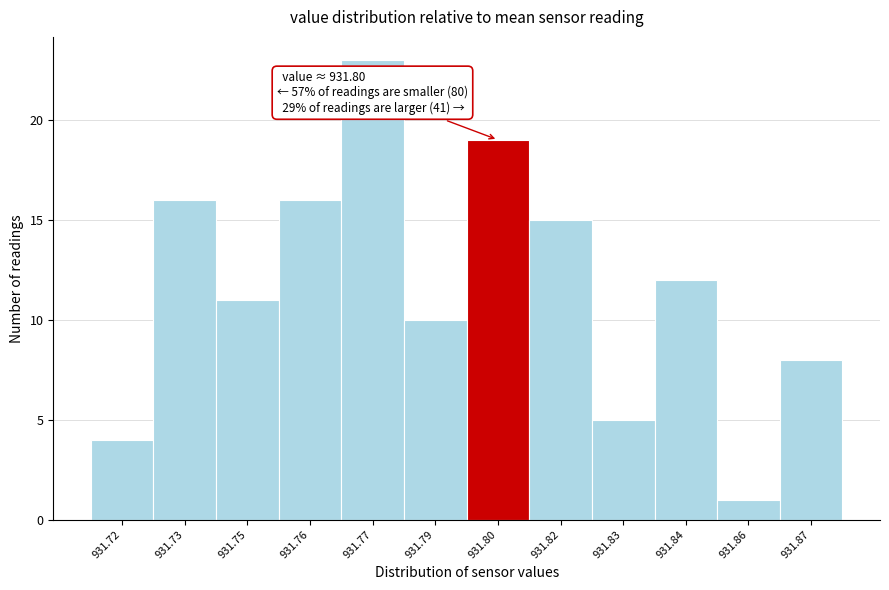

Reading left to right, extract all data points from this chart.

931.72=4	931.73=16	931.75=11	931.76=16	931.77=23	931.79=10	931.80=19	931.82=15	931.83=5	931.84=12	931.86=1	931.87=8